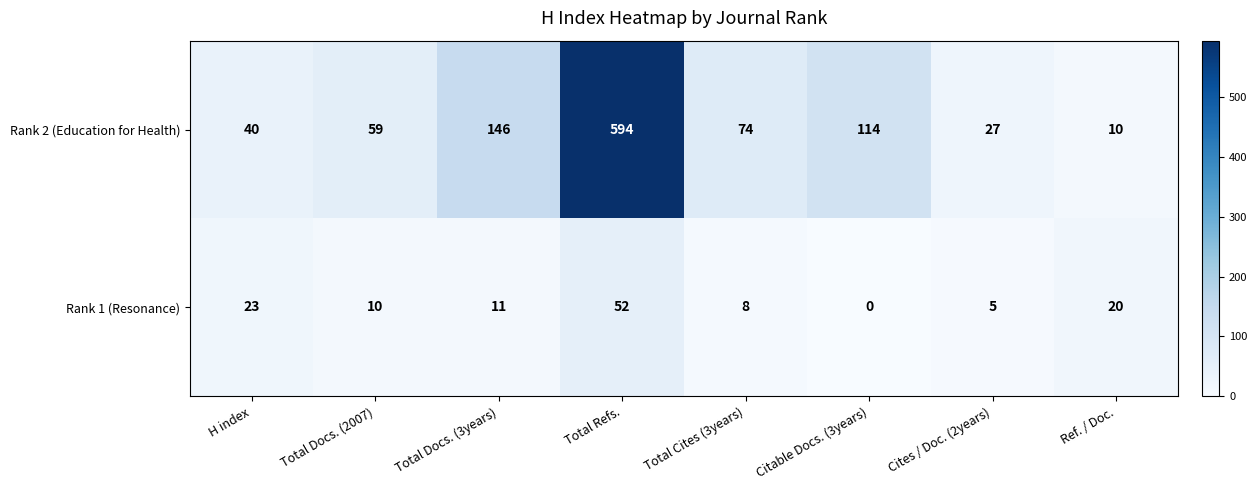

Count the number of data series in this chart.

2